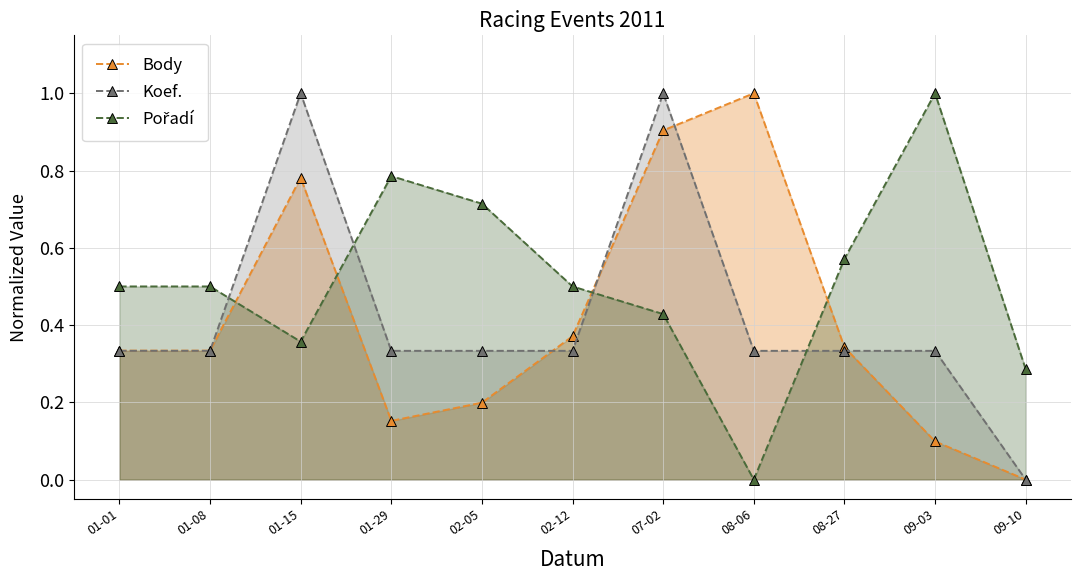

How many lines are shown in the chart?

3